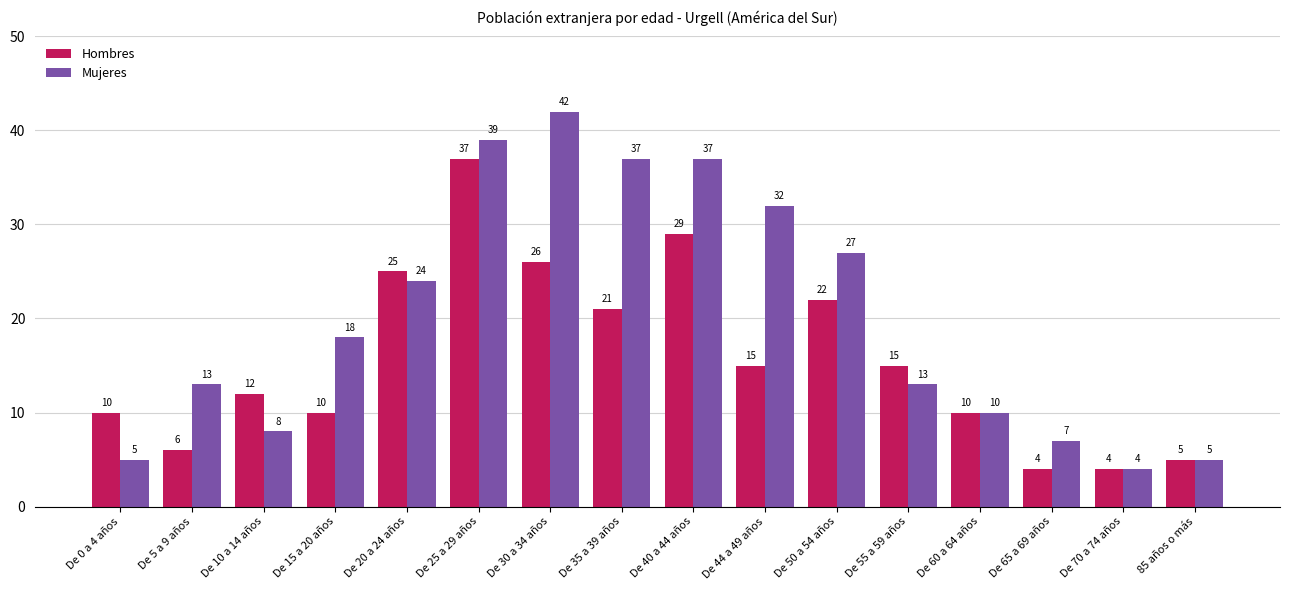

What is the sum of the Hombres values at De 5 a 9 años and De 10 a 14 años?

18